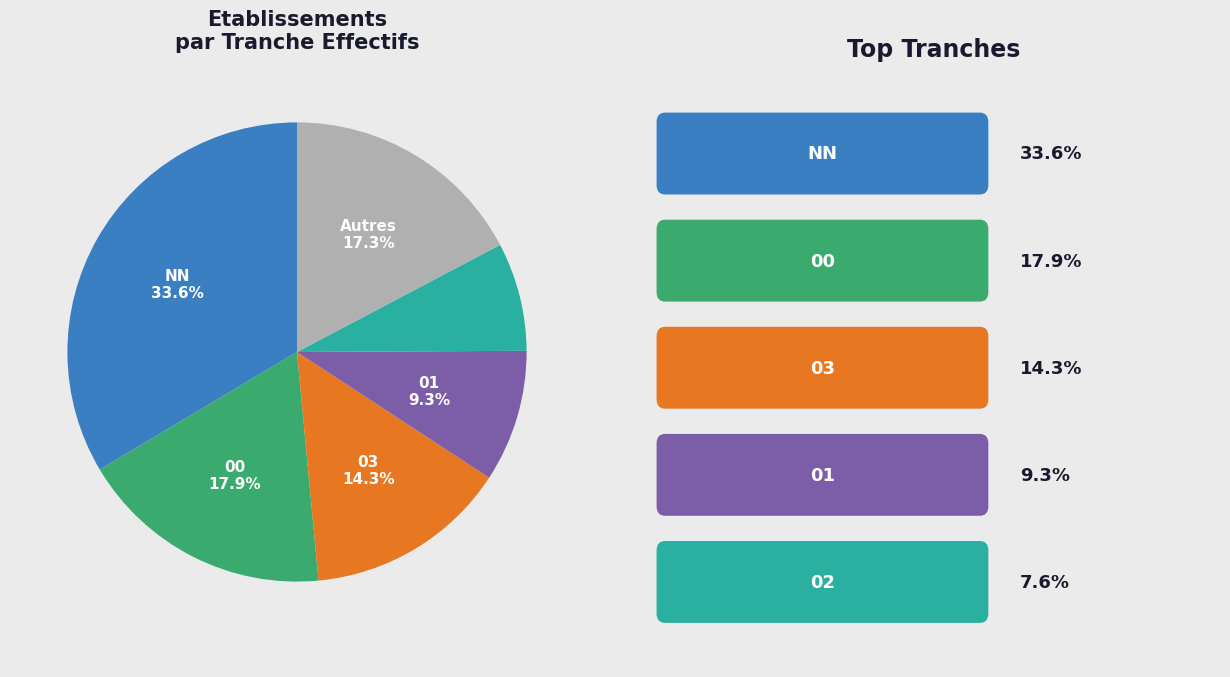

Is there a majority slice in this chart?

No